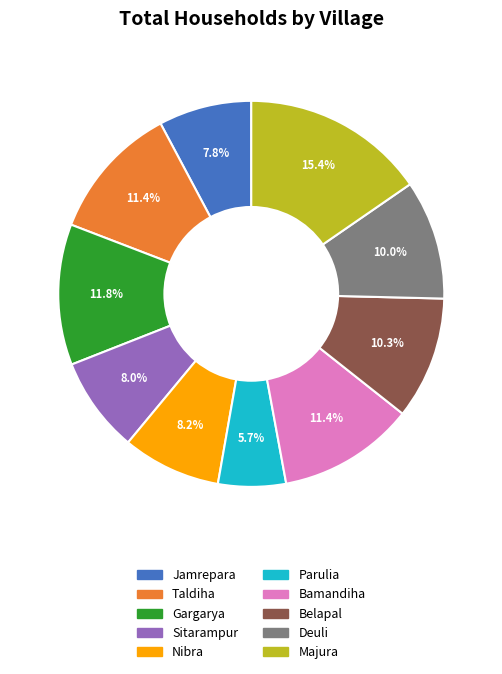

What percentage is NOT represented by Majura?

84.6%